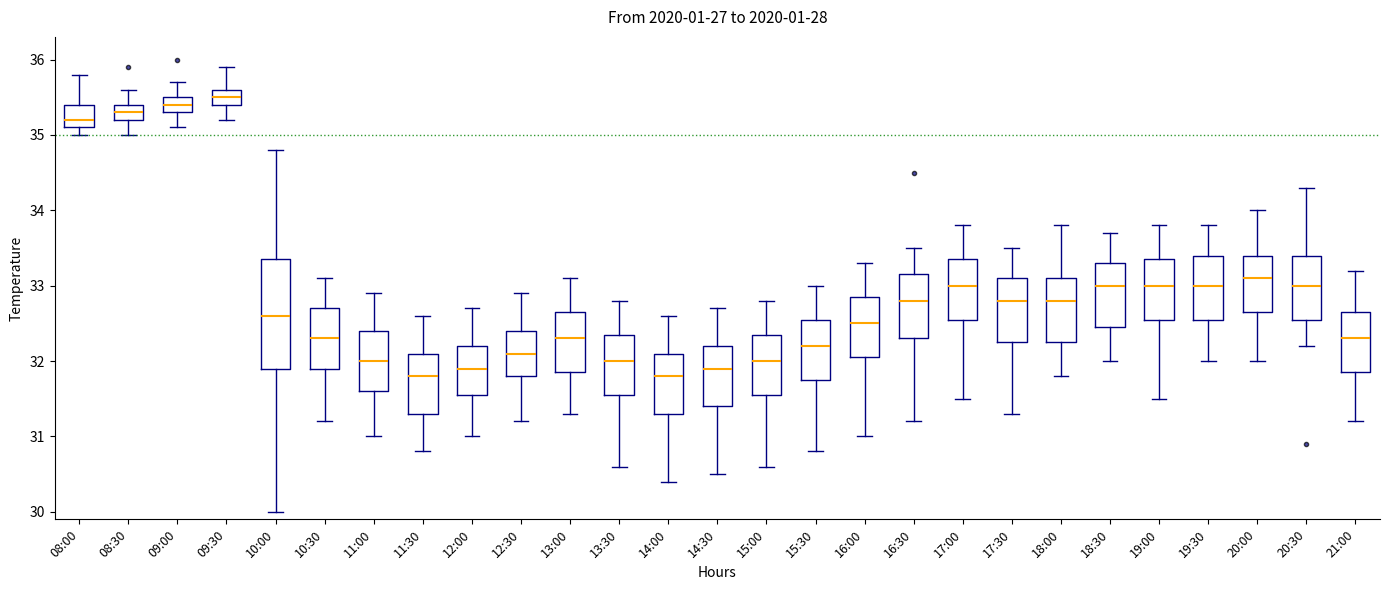

Reading left to right, transcribe this box plot: for each box, give where its median line is, the range the box spans, and where its two whiskers end, as read against the y-axis. The values are not printed on the chart, so give them approximately, as read against the axis.

08:00: median 35.2, box 35.1 to 35.4, whiskers 35.0 to 35.8
08:30: median 35.3, box 35.2 to 35.4, whiskers 35.0 to 35.6
09:00: median 35.4, box 35.3 to 35.5, whiskers 35.1 to 35.7
09:30: median 35.5, box 35.4 to 35.6, whiskers 35.2 to 35.9
10:00: median 32.6, box 31.9 to 33.4, whiskers 30.0 to 34.8
10:30: median 32.3, box 31.9 to 32.7, whiskers 31.2 to 33.1
11:00: median 32.0, box 31.6 to 32.4, whiskers 31.0 to 32.9
11:30: median 31.8, box 31.3 to 32.1, whiskers 30.8 to 32.6
12:00: median 31.9, box 31.6 to 32.2, whiskers 31.0 to 32.7
12:30: median 32.1, box 31.8 to 32.4, whiskers 31.2 to 32.9
13:00: median 32.3, box 31.9 to 32.7, whiskers 31.3 to 33.1
13:30: median 32.0, box 31.6 to 32.4, whiskers 30.6 to 32.8
14:00: median 31.8, box 31.3 to 32.1, whiskers 30.4 to 32.6
14:30: median 31.9, box 31.4 to 32.2, whiskers 30.5 to 32.7
15:00: median 32.0, box 31.6 to 32.4, whiskers 30.6 to 32.8
15:30: median 32.2, box 31.8 to 32.6, whiskers 30.8 to 33.0
16:00: median 32.5, box 32.1 to 32.9, whiskers 31.0 to 33.3
16:30: median 32.8, box 32.3 to 33.2, whiskers 31.2 to 33.5
17:00: median 33.0, box 32.6 to 33.4, whiskers 31.5 to 33.8
17:30: median 32.8, box 32.3 to 33.1, whiskers 31.3 to 33.5
18:00: median 32.8, box 32.3 to 33.1, whiskers 31.8 to 33.8
18:30: median 33.0, box 32.5 to 33.3, whiskers 32.0 to 33.7
19:00: median 33.0, box 32.6 to 33.4, whiskers 31.5 to 33.8
19:30: median 33.0, box 32.6 to 33.4, whiskers 32.0 to 33.8
20:00: median 33.1, box 32.7 to 33.4, whiskers 32.0 to 34.0
20:30: median 33.0, box 32.6 to 33.4, whiskers 32.2 to 34.3
21:00: median 32.3, box 31.9 to 32.7, whiskers 31.2 to 33.2